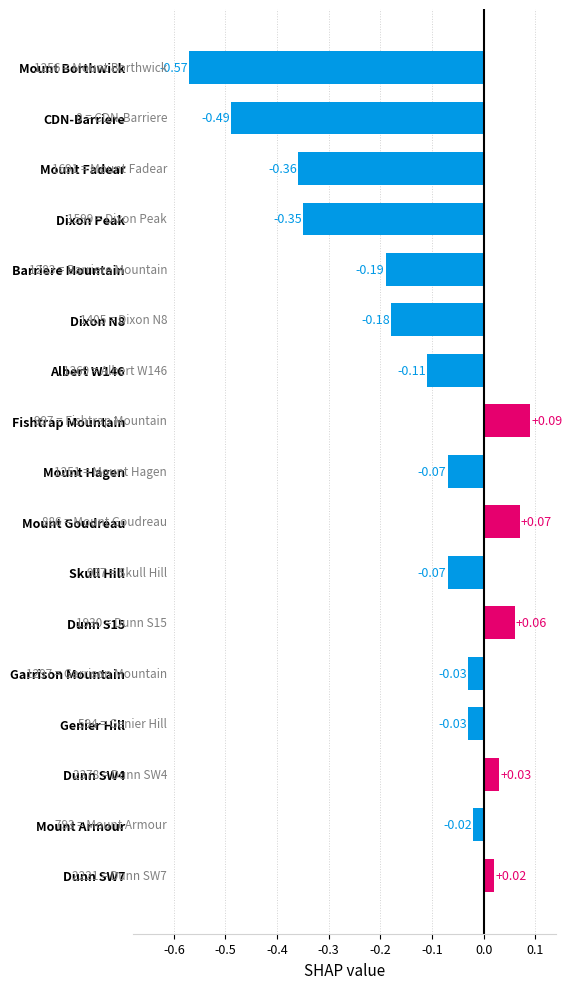

At which category does the chart reach its peak across all series?

Fishtrap Mountain